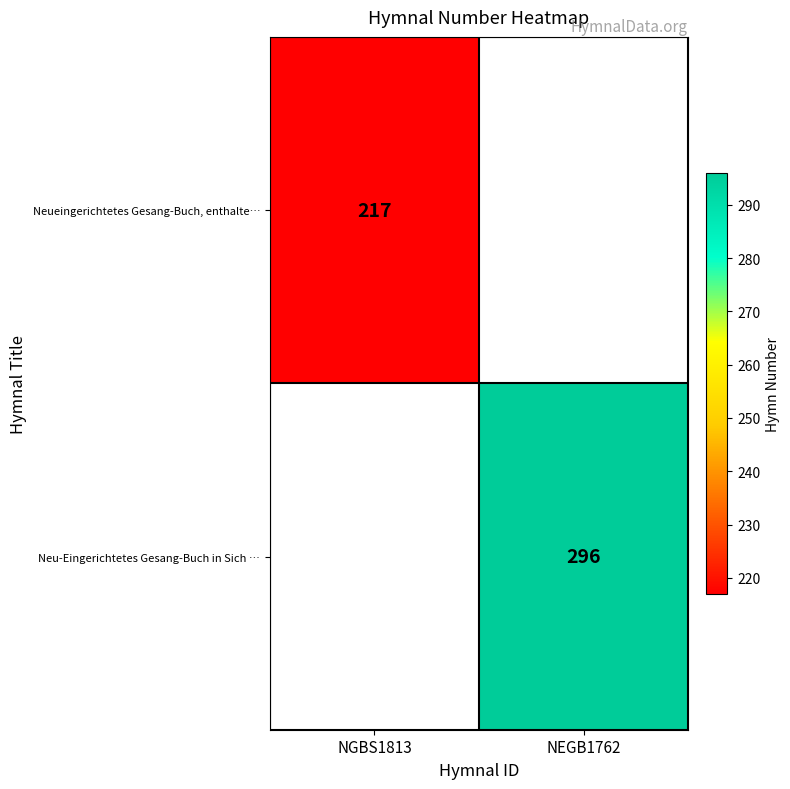

The value of Neu-Eingerichtetes Gesang-Buch in Sich … at NEGB1762 is 467. True or false?

False